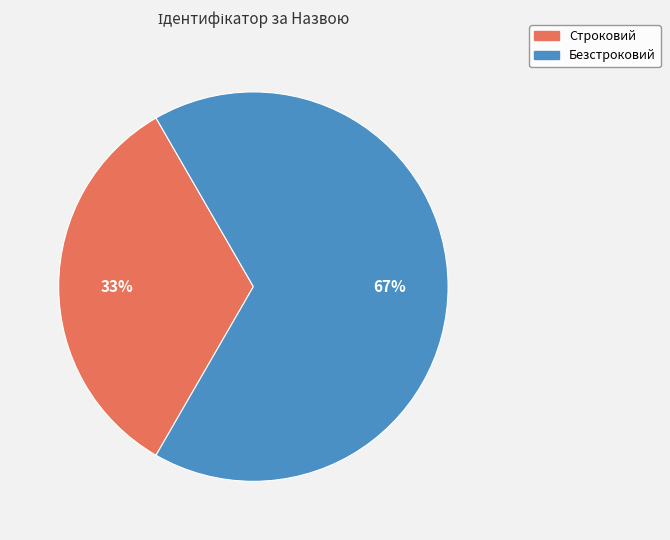

Is the sum of Строковий and Безстроковий greater than half?

Yes